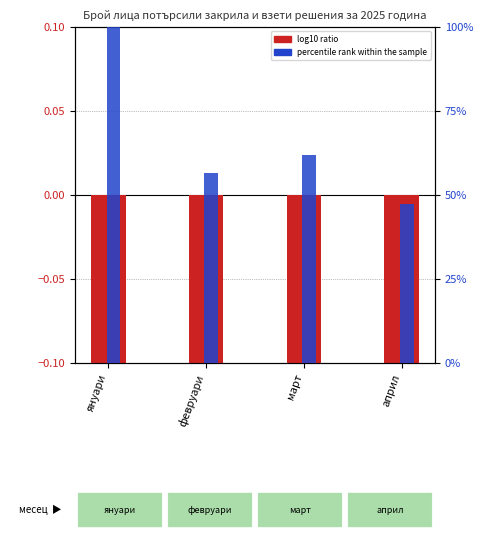

Rank the series at февруари from lowest to highest value.

log10 ratio, percentile rank within the sample